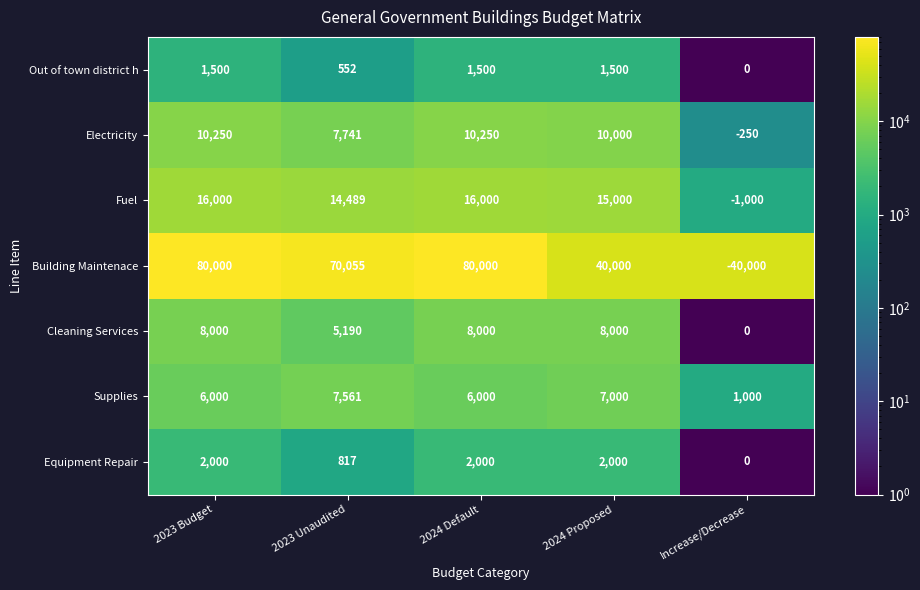

Rank the series at 2024 Proposed from highest to lowest value.

Building Maintenace, Fuel, Electricity, Cleaning Services, Supplies, Equipment Repair, Out of town district h